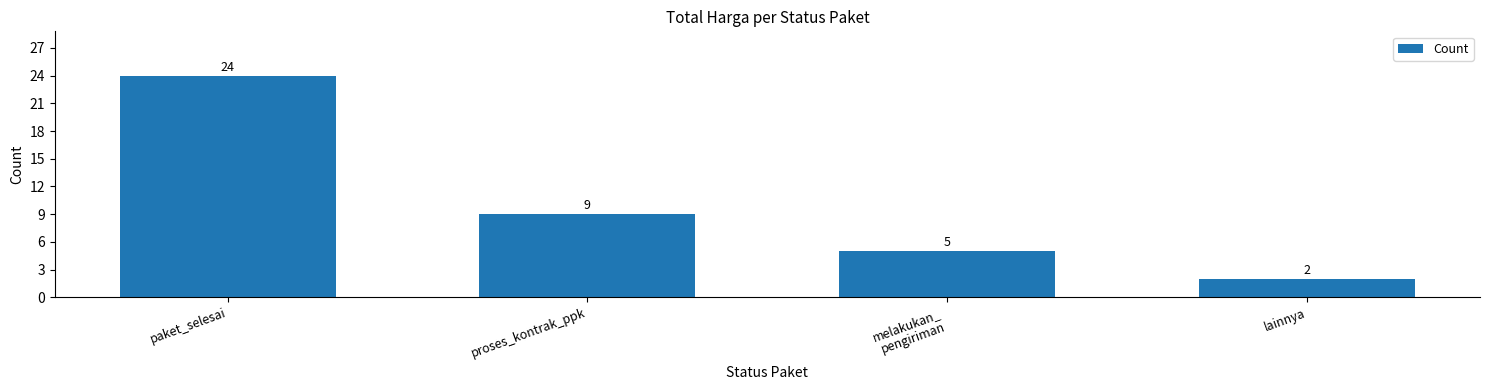

Where does the data first go above 9?

paket_selesai